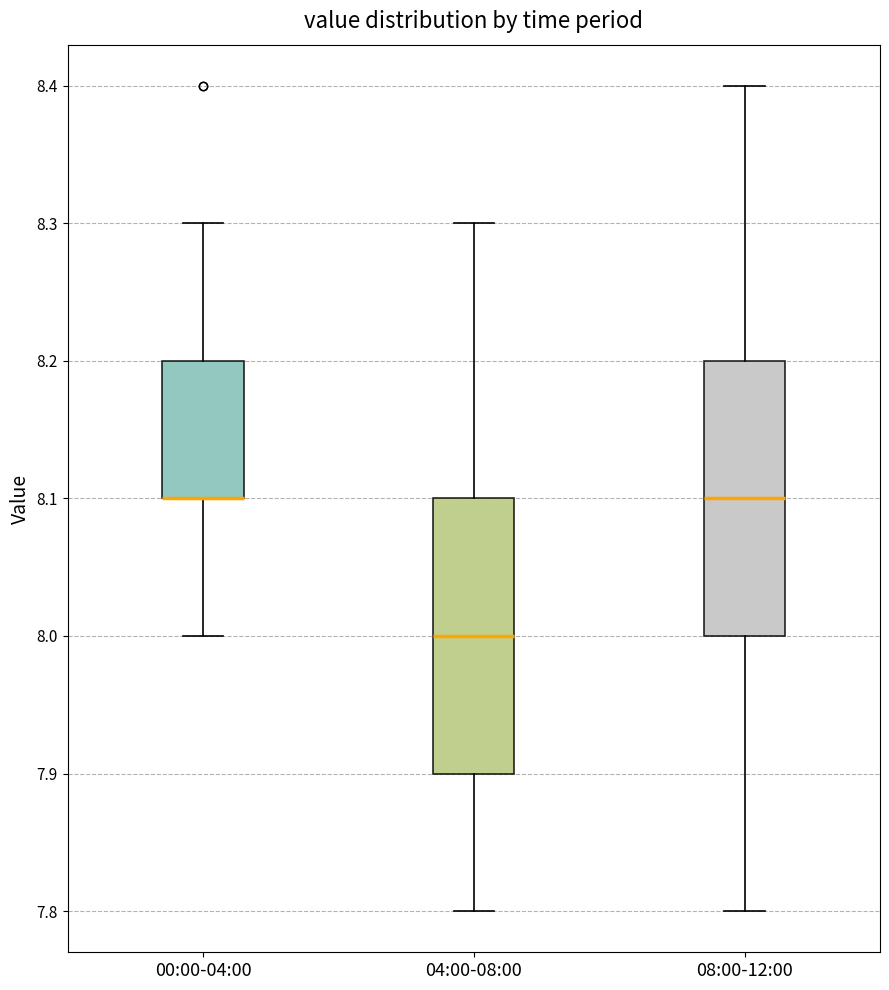

Reading left to right, read every box against the y-axis: the position of its median line, the range the box covers, and the ends of its whiskers. The values are not printed on the chart, so give them approximately, as read against the axis.

00:00-04:00: median 8.1 (drawn on the box's lower edge), box 8.1 to 8.2, whiskers 8.0 to 8.3
04:00-08:00: median 8.0, box 7.9 to 8.1, whiskers 7.8 to 8.3
08:00-12:00: median 8.1, box 8.0 to 8.2, whiskers 7.8 to 8.4